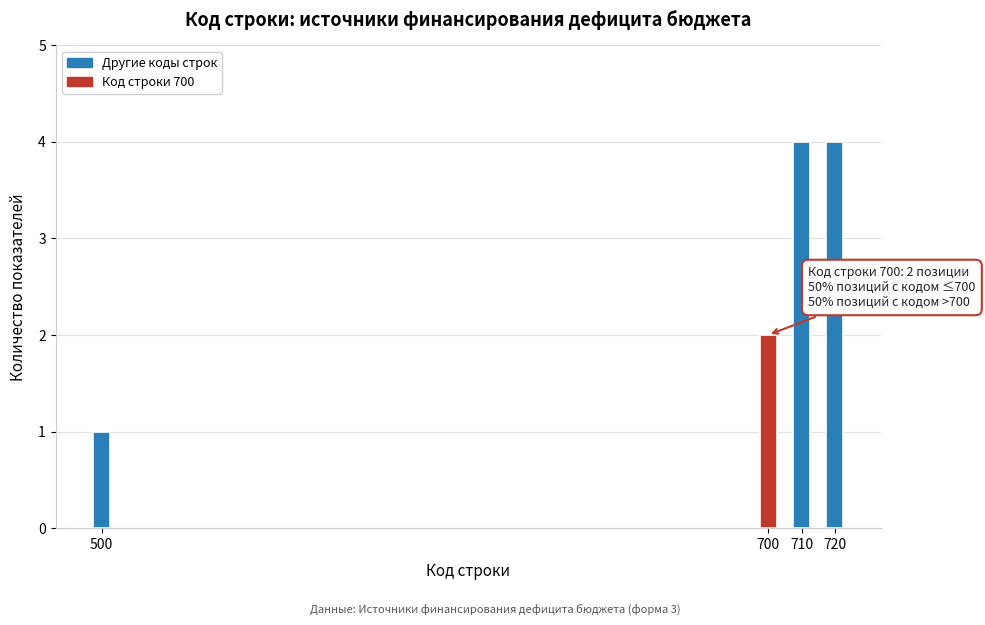

Reading left to right, extract all data points from this chart.

1	2	4	4